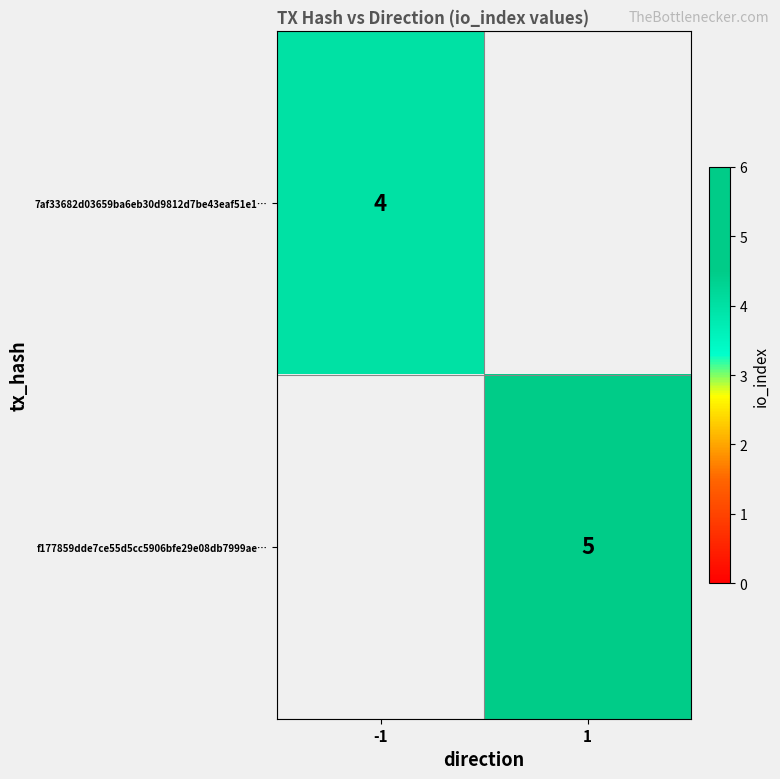

Between -1 and 1, which is larger?

1